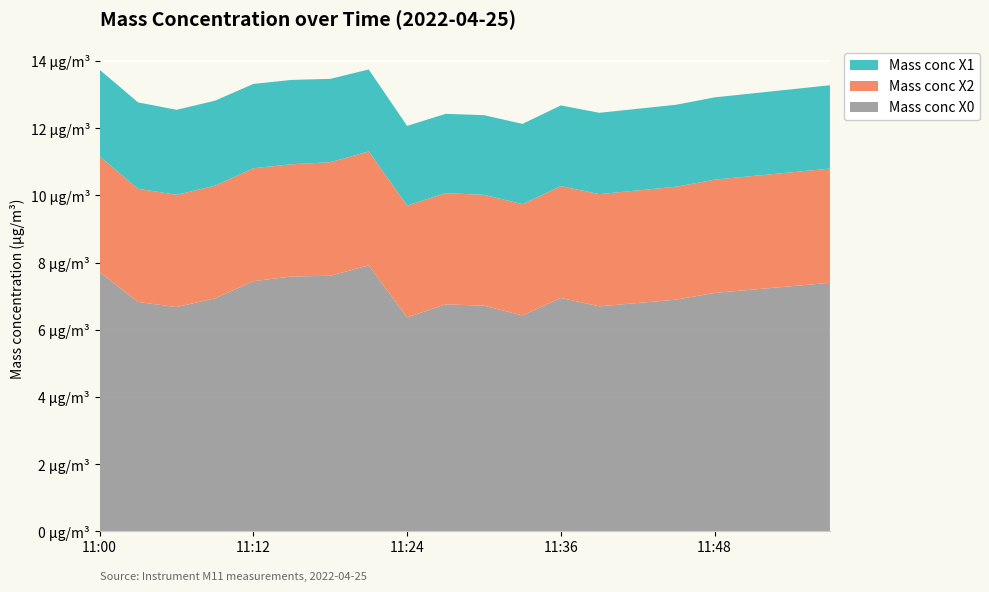

Reading left to right, extract all data points from this chart.

Mass conc X0: 11:00=7.7	11:03=6.8	11:06=6.7	11:09=6.9	11:12=7.5	11:15=7.6	11:18=7.6	11:21=7.9	11:24=6.4	11:27=6.8	11:30=6.7	11:33=6.4	11:36=7.0	11:39=6.7	11:42=6.8	11:45=6.9	11:48=7.1	11:51=7.2	11:54=7.3	11:57=7.4
Mass conc X2: 11:00=3.4	11:03=3.4	11:06=3.3	11:09=3.4	11:12=3.4	11:15=3.3	11:18=3.4	11:21=3.4	11:24=3.3	11:27=3.3	11:30=3.3	11:33=3.3	11:36=3.3	11:39=3.3	11:42=3.4	11:45=3.4	11:48=3.4	11:51=3.4	11:54=3.4	11:57=3.4
Mass conc X1: 11:00=2.6	11:03=2.6	11:06=2.5	11:09=2.5	11:12=2.5	11:15=2.5	11:18=2.5	11:21=2.4	11:24=2.4	11:27=2.4	11:30=2.4	11:33=2.4	11:36=2.4	11:39=2.4	11:42=2.4	11:45=2.4	11:48=2.5	11:51=2.5	11:54=2.5	11:57=2.5